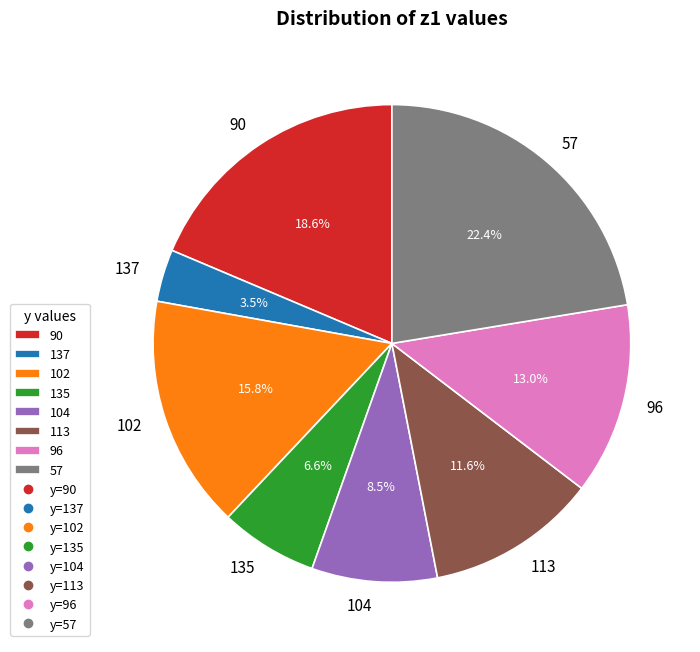

Which category has the biggest portion of the pie?

57